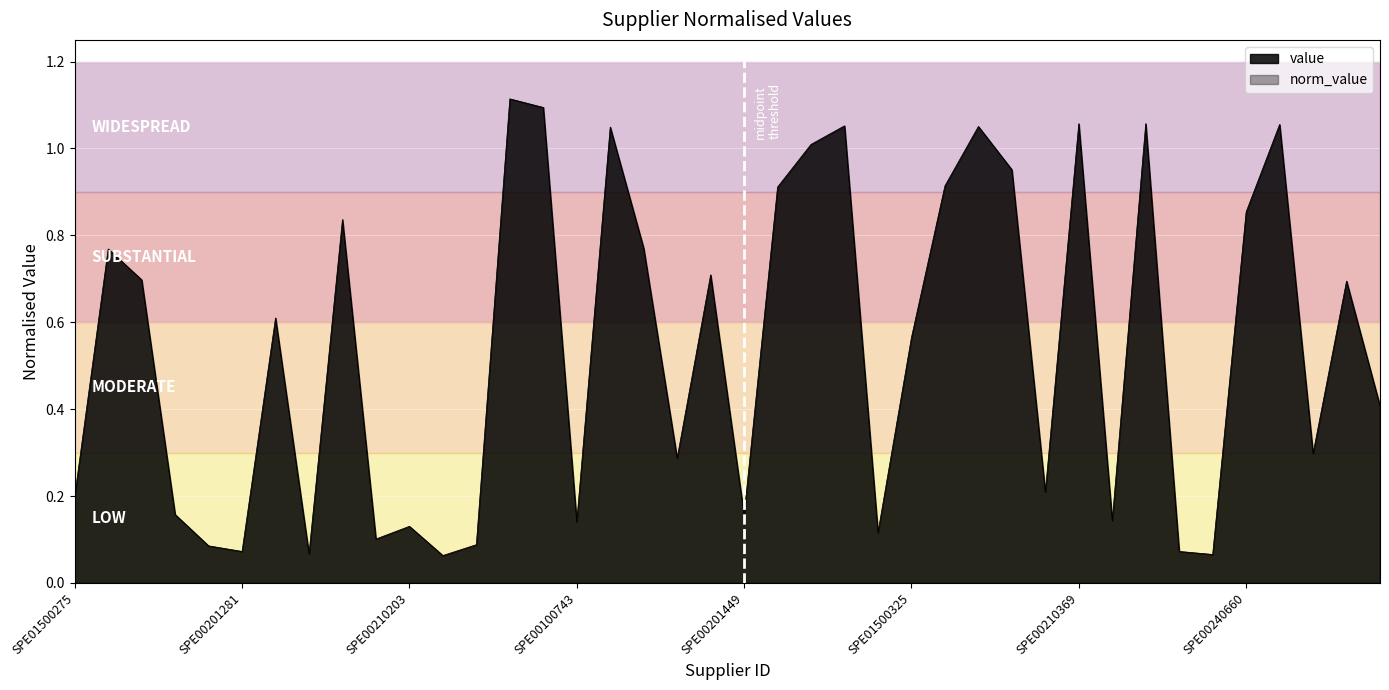

The chart shows a value of 1.2 at SPE00240660. True or false?

False